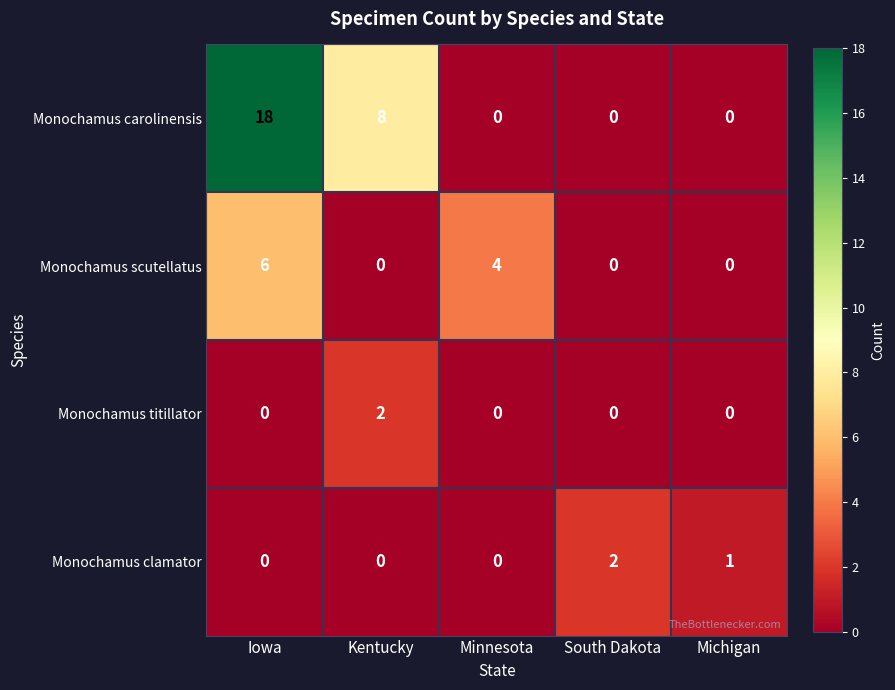

Where is Monochamus carolinensis nearest to the value 9?

Kentucky